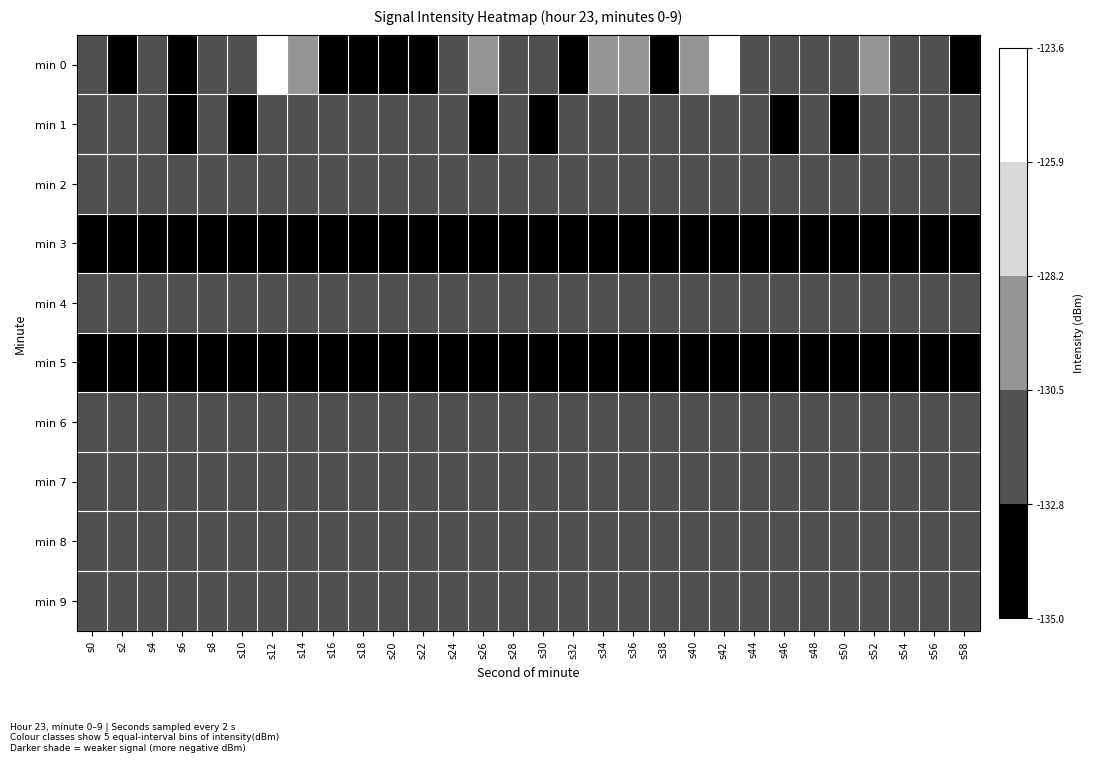

How many categories are shown in the chart?

30